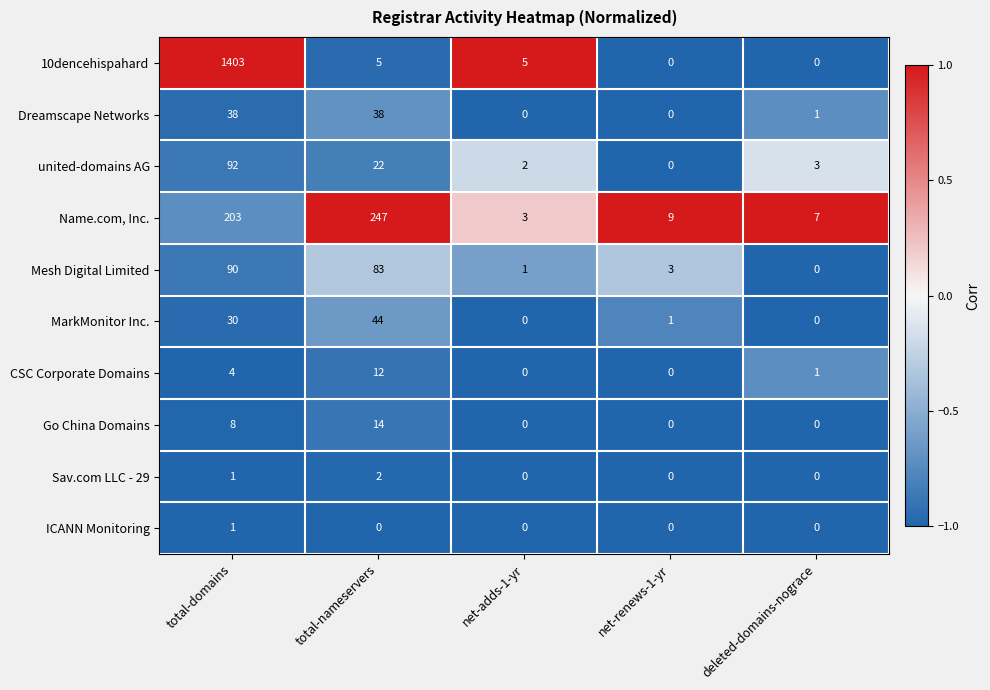

The value of Mesh Digital Limited at total-domains is 40. True or false?

False